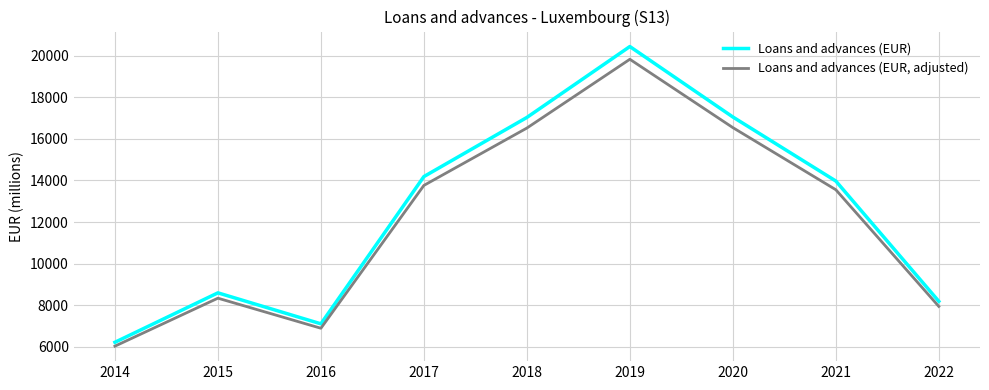

What value does the Loans and advances (EUR) series have at 2017?

14188.0